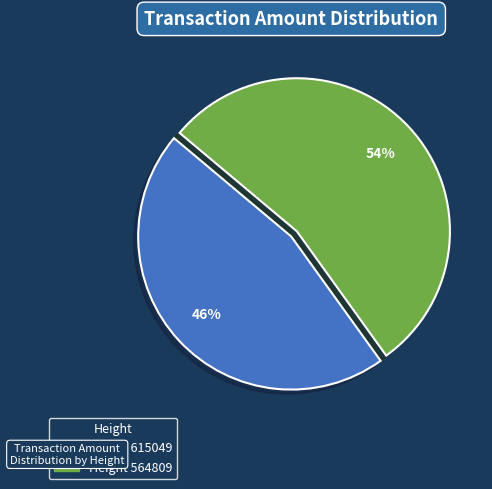

Is there a majority slice in this chart?

Yes